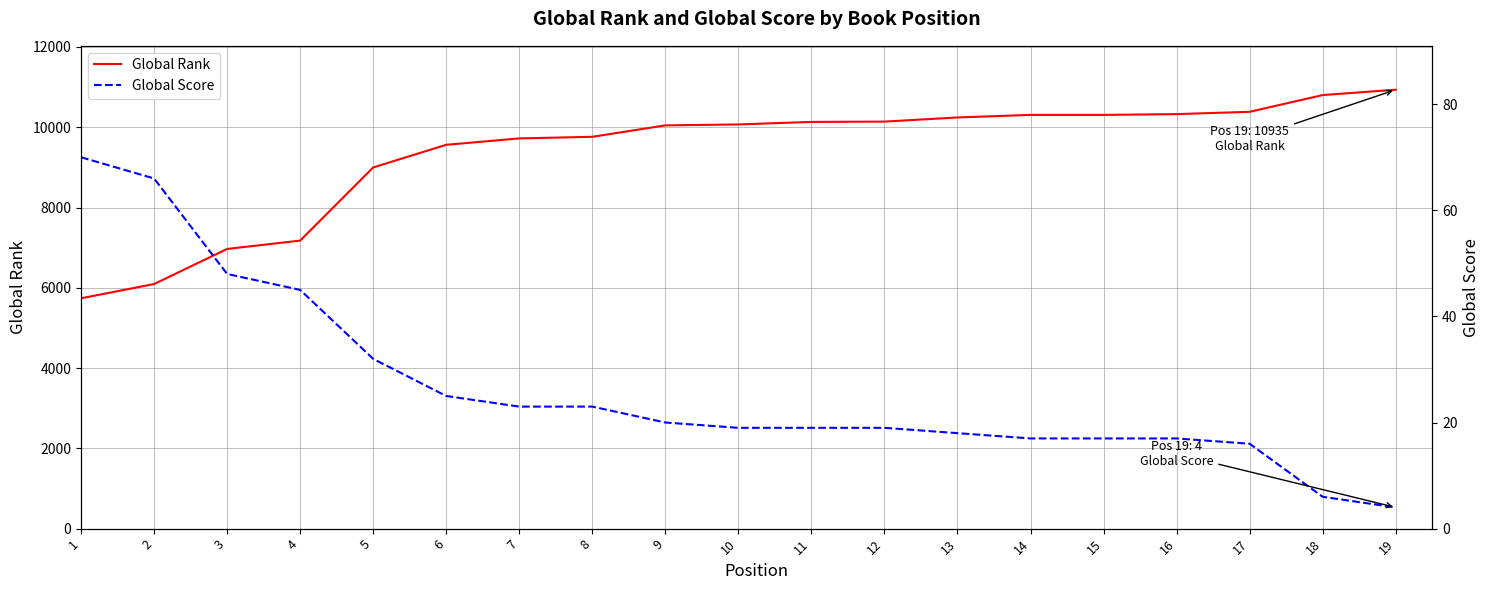

What is the sum of all Global Score values?

504